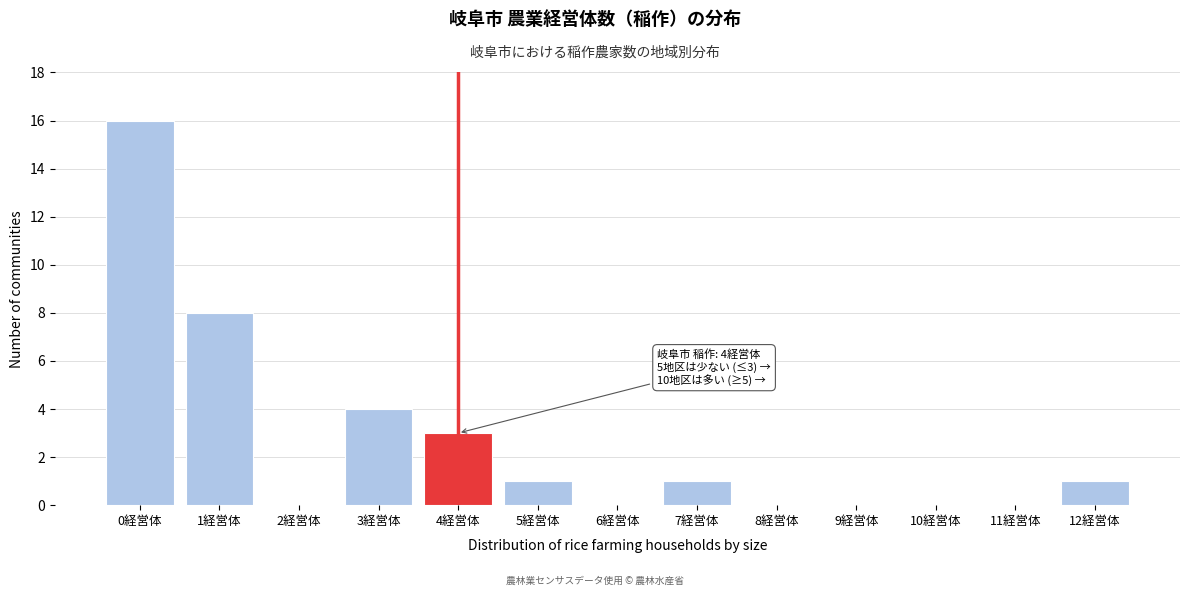

Reading right to left, list all the values displayed in this chart.

12経営体=1	11経営体=0	10経営体=0	9経営体=0	8経営体=0	7経営体=1	6経営体=0	5経営体=1	4経営体=3	3経営体=4	2経営体=0	1経営体=8	0経営体=16